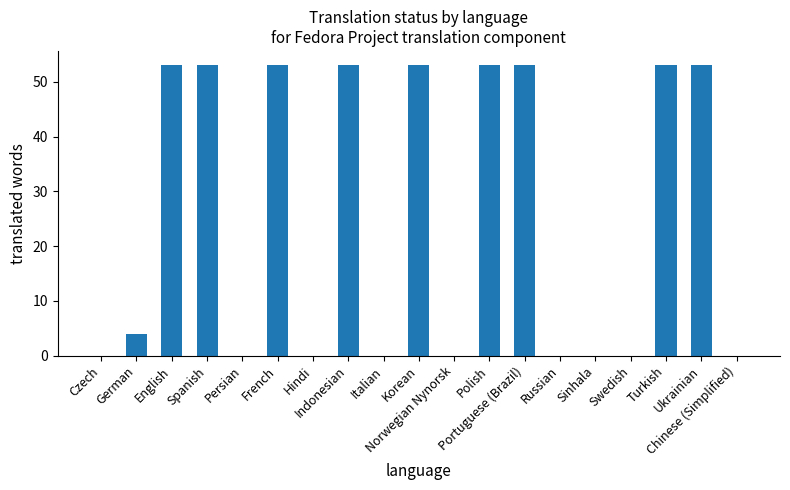

What is the sum of all values?

481